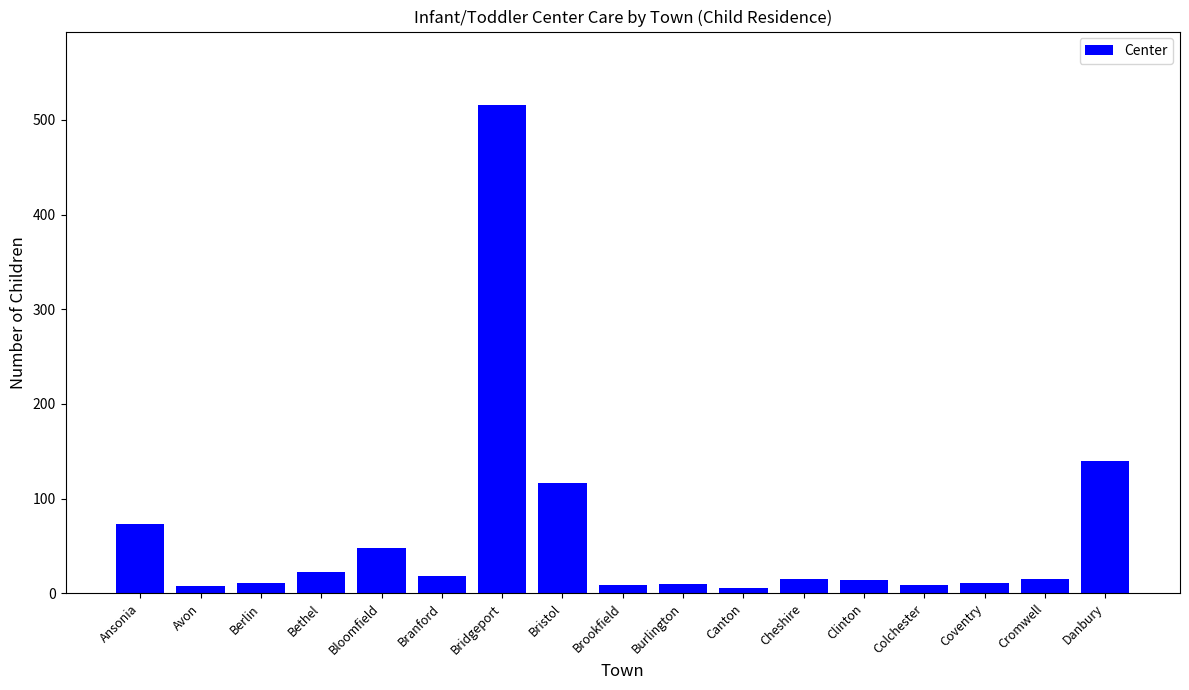

Where is the data nearest to the value 261?

Danbury